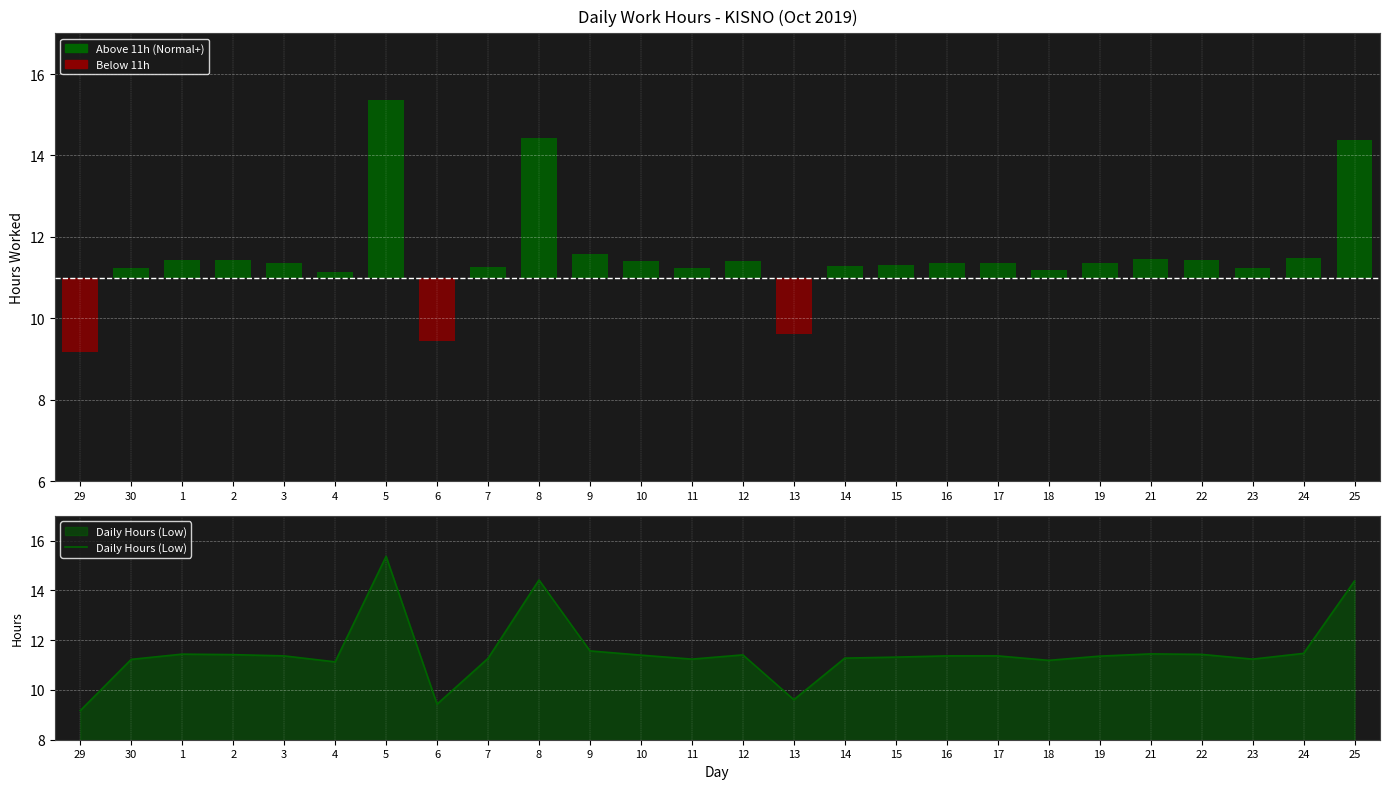

What is the difference between the maximum and second lowest values?

5.9